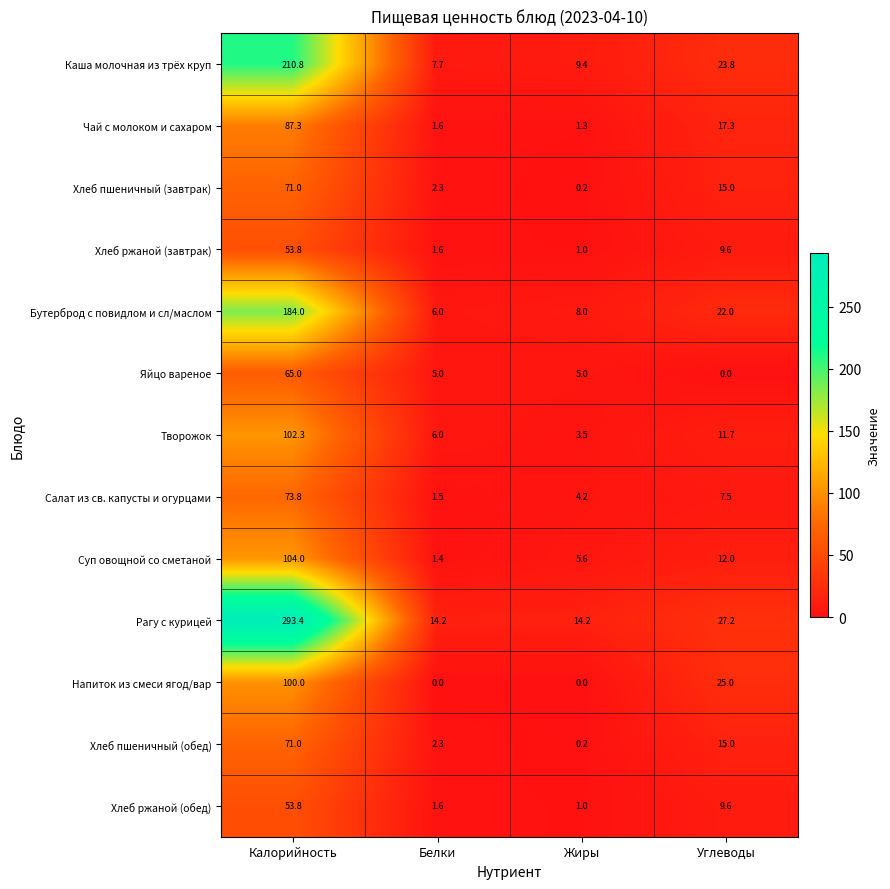

Where does the Хлеб пшеничный (обед) series first go above 15?

Калорийность